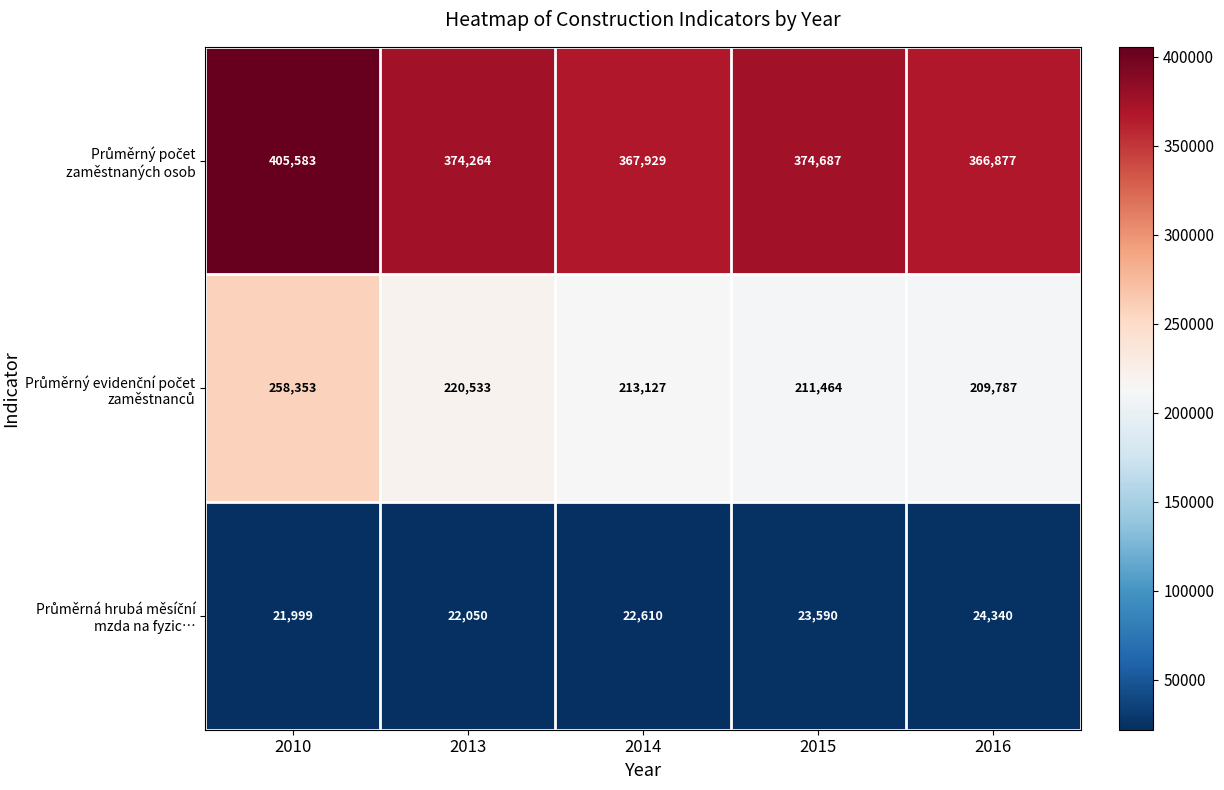

What is the difference between the highest and lowest values at 2014?

345319